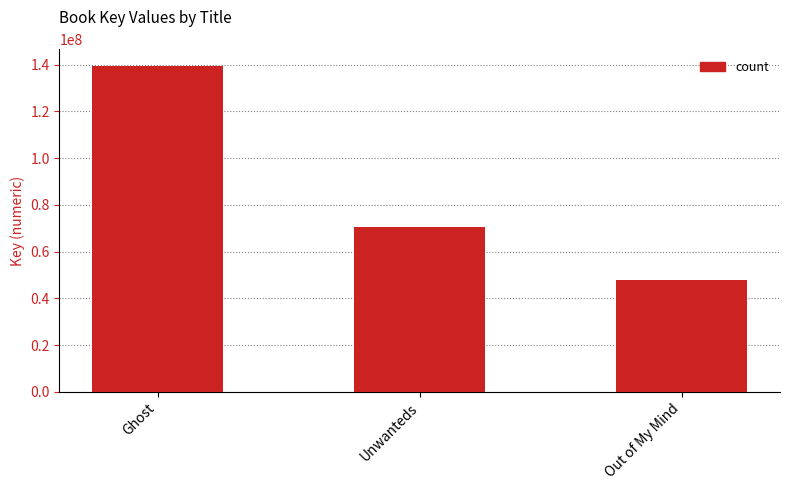

Between Unwanteds and Out of My Mind, which is larger?

Unwanteds